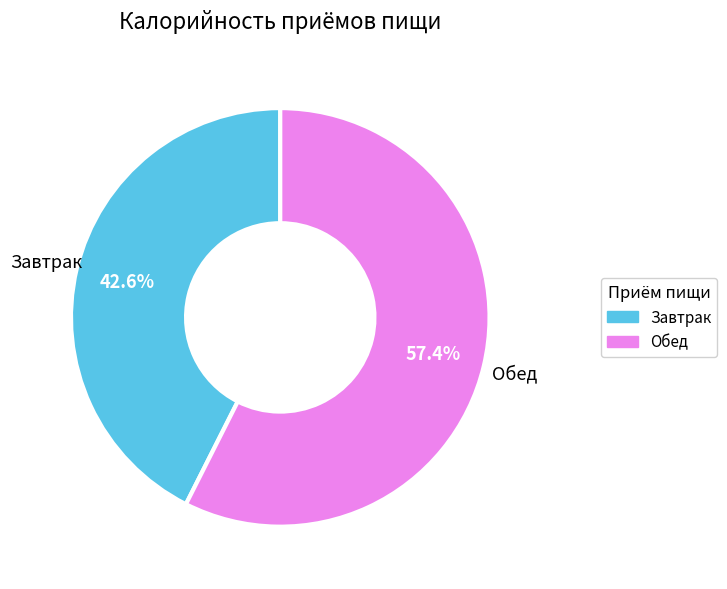

Approximately how many times larger is the value at Обед compared to Завтрак?

1.3